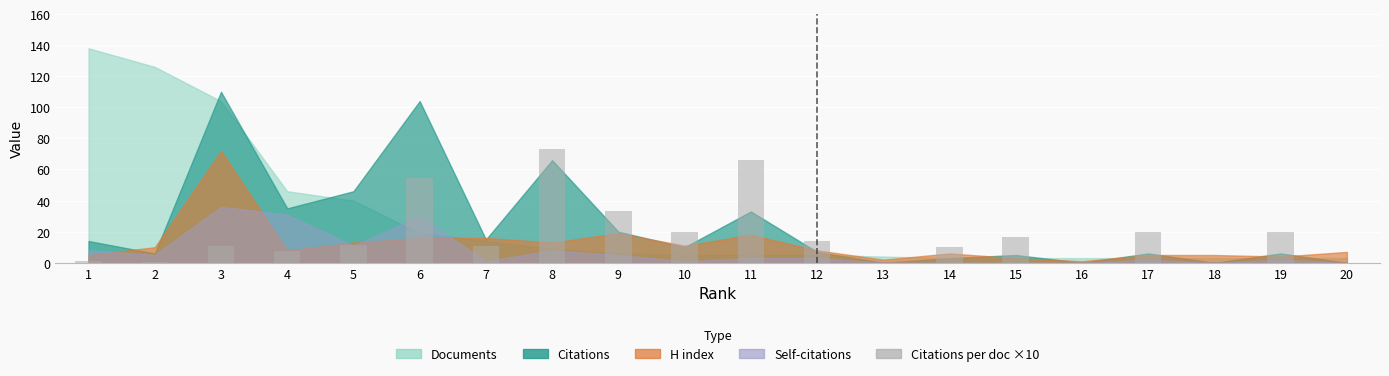

Where is the data nearest to the value 36?

9